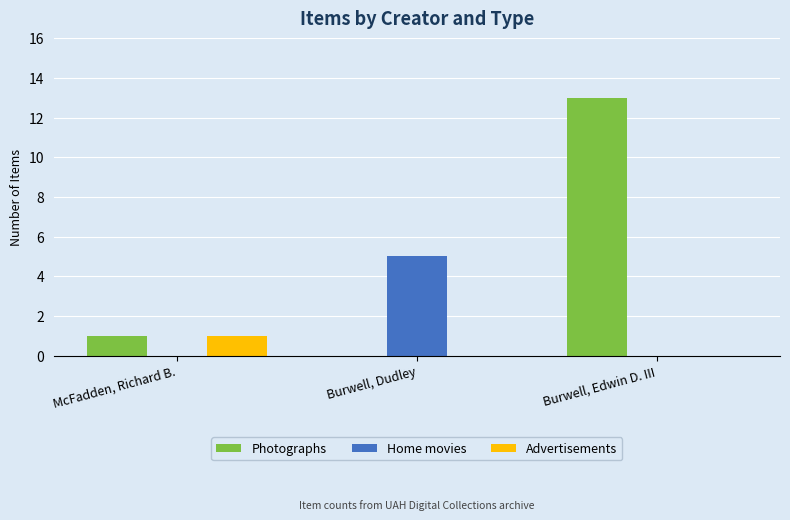

How many positive values does the Photographs series have?

2